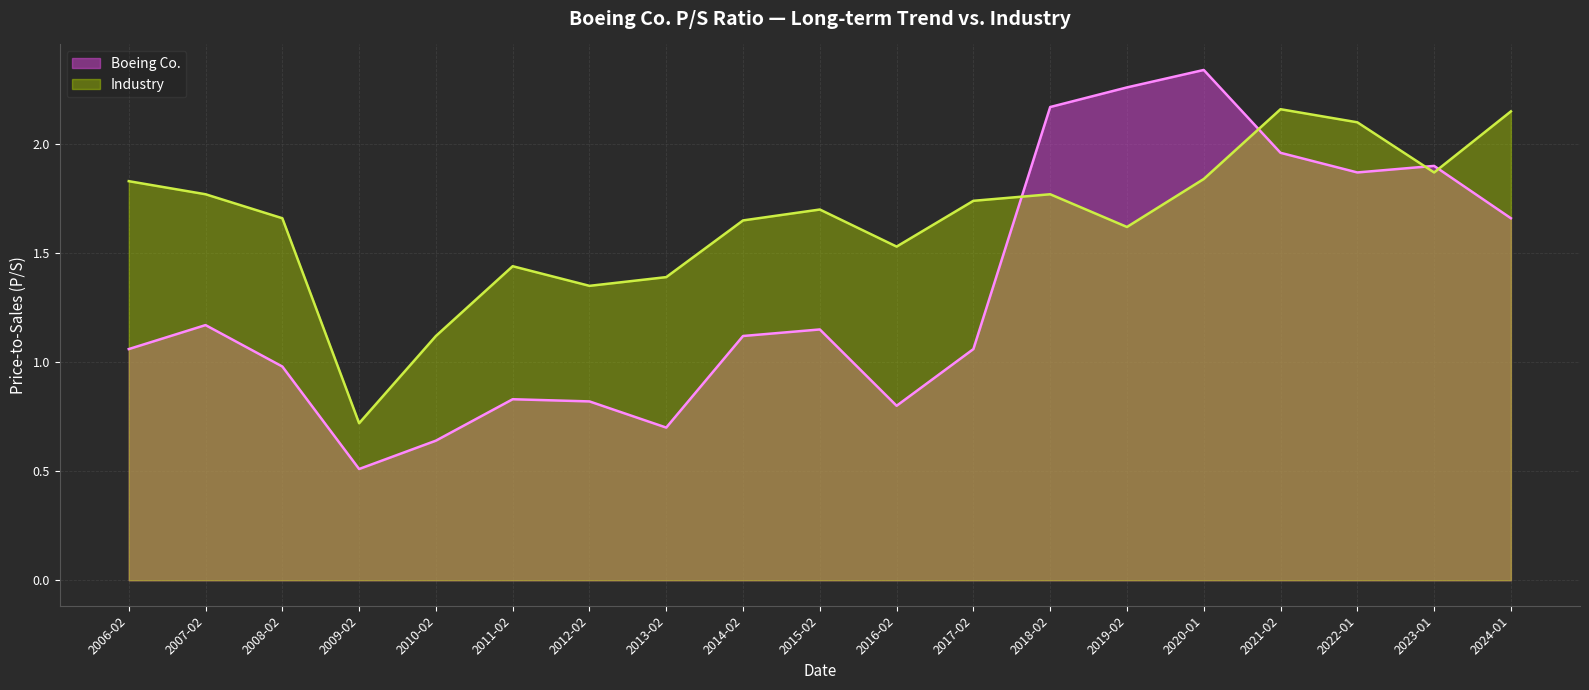

Does the chart display data point markers on the line(s)?

No